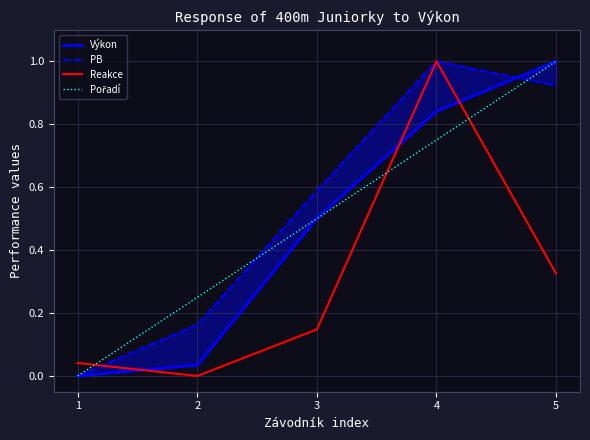

Count the number of data series in this chart.

4